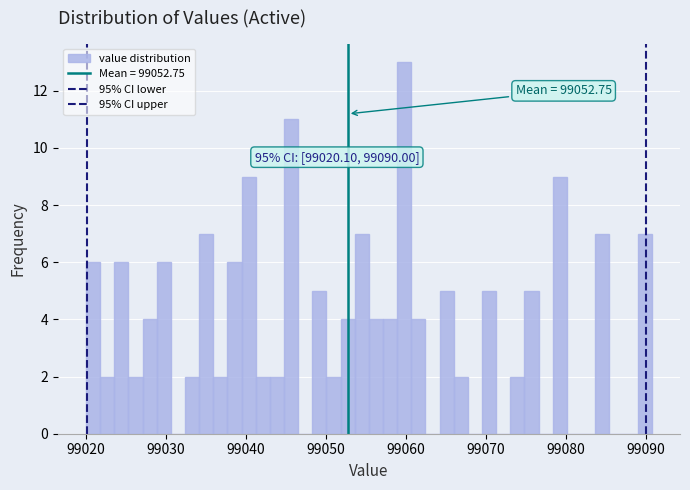

Read against the x-axis, roughly where is the centre of the tallest bar?

99060